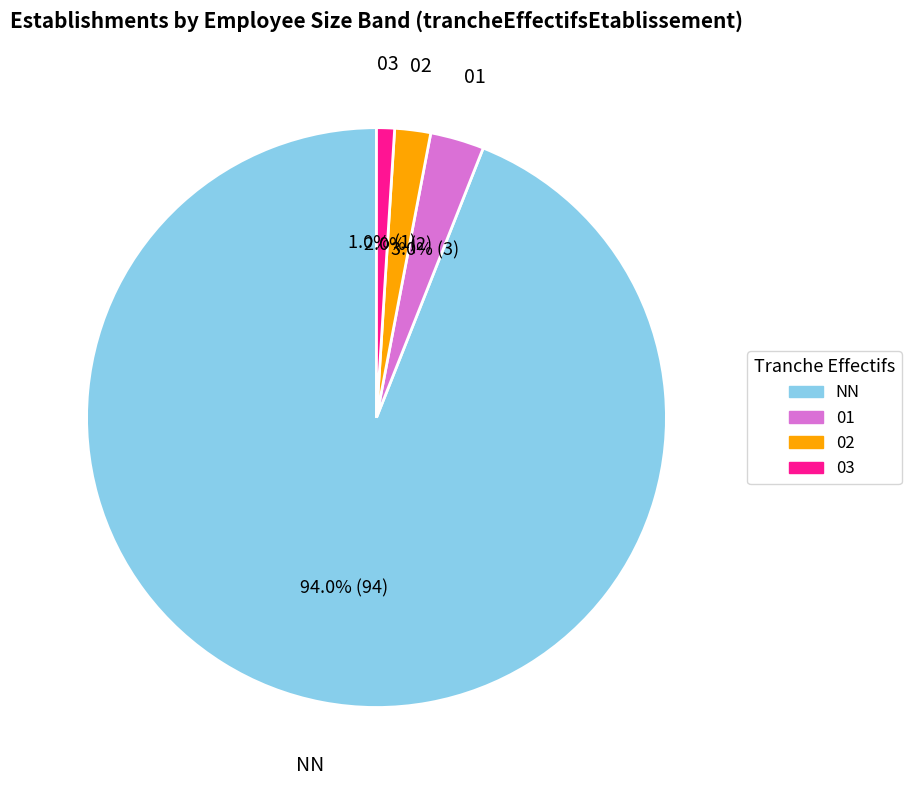

To the nearest percent, what percentage of the pie is 01?

3%